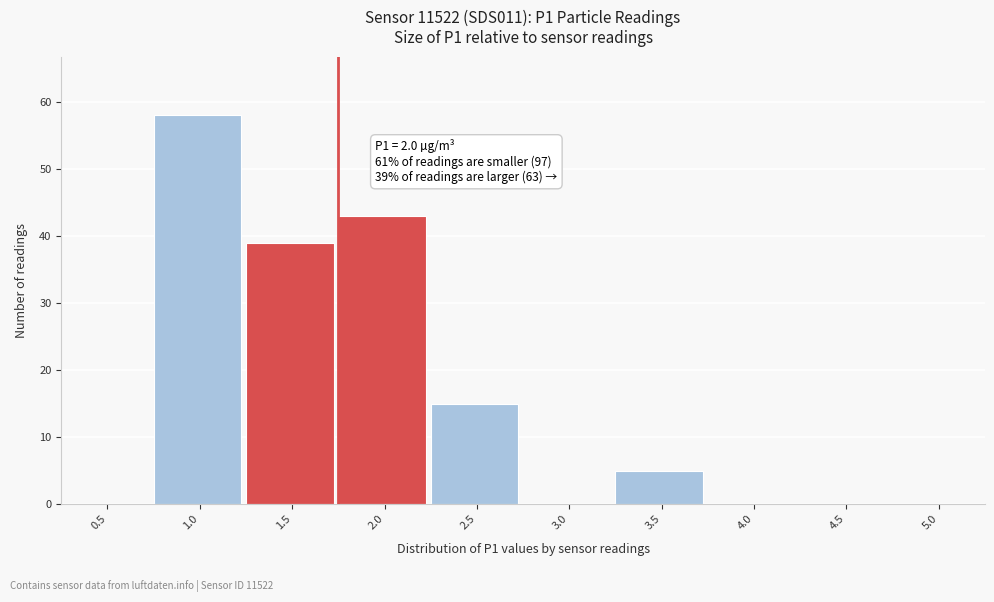

Reading left to right, extract all data points from this chart.

0.5=0	1.0=58	1.5=39	2.0=43	2.5=15	3.0=0	3.5=5	4.0=0	4.5=0	5.0=0